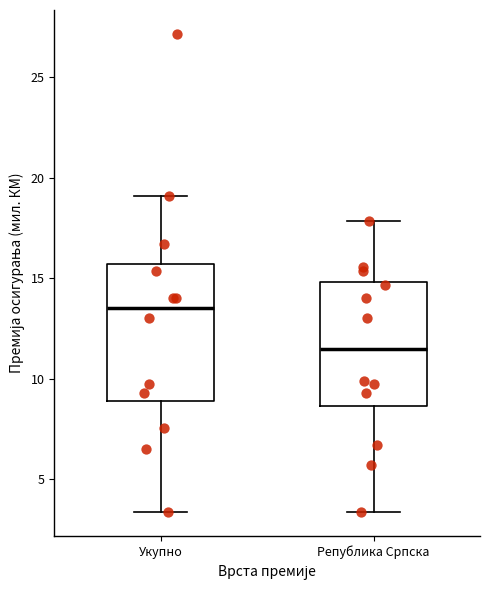

Which box's median line is the highest?

Укупно